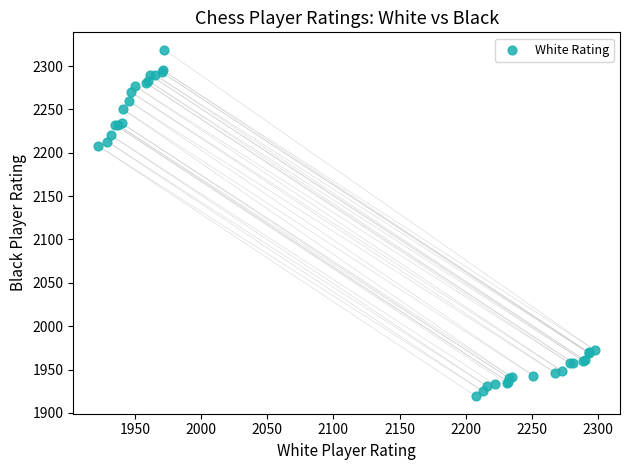

What Y value in the scatter plot is closest to 2119?

2208